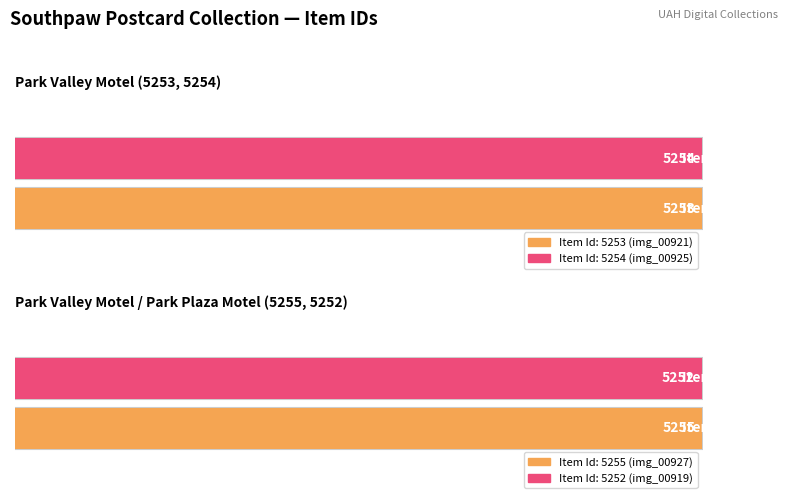

Approximately how many times larger is the value at Park Valley Motel (img_00927) compared to Park Plaza Motel (img_00919)?

1.0